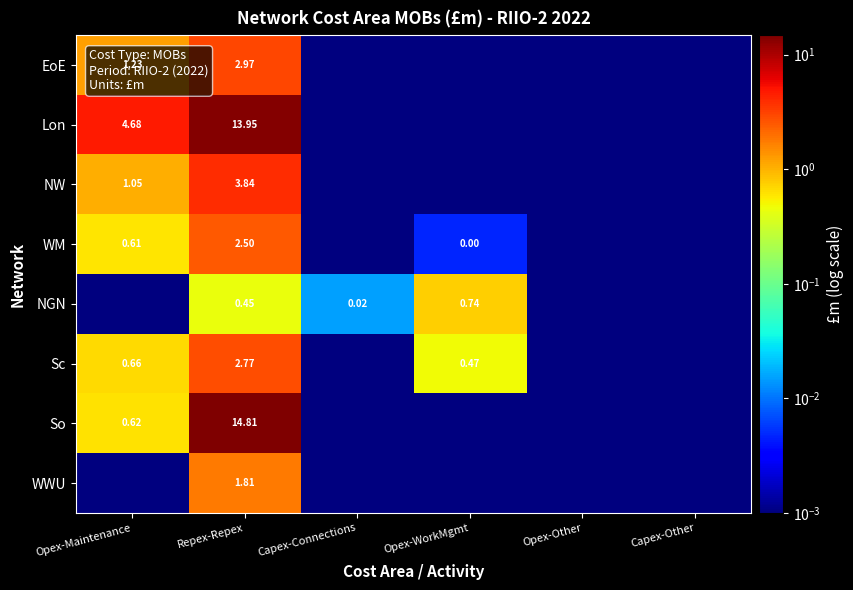

At which label does EoE reach its minimum?

Capex-Connections